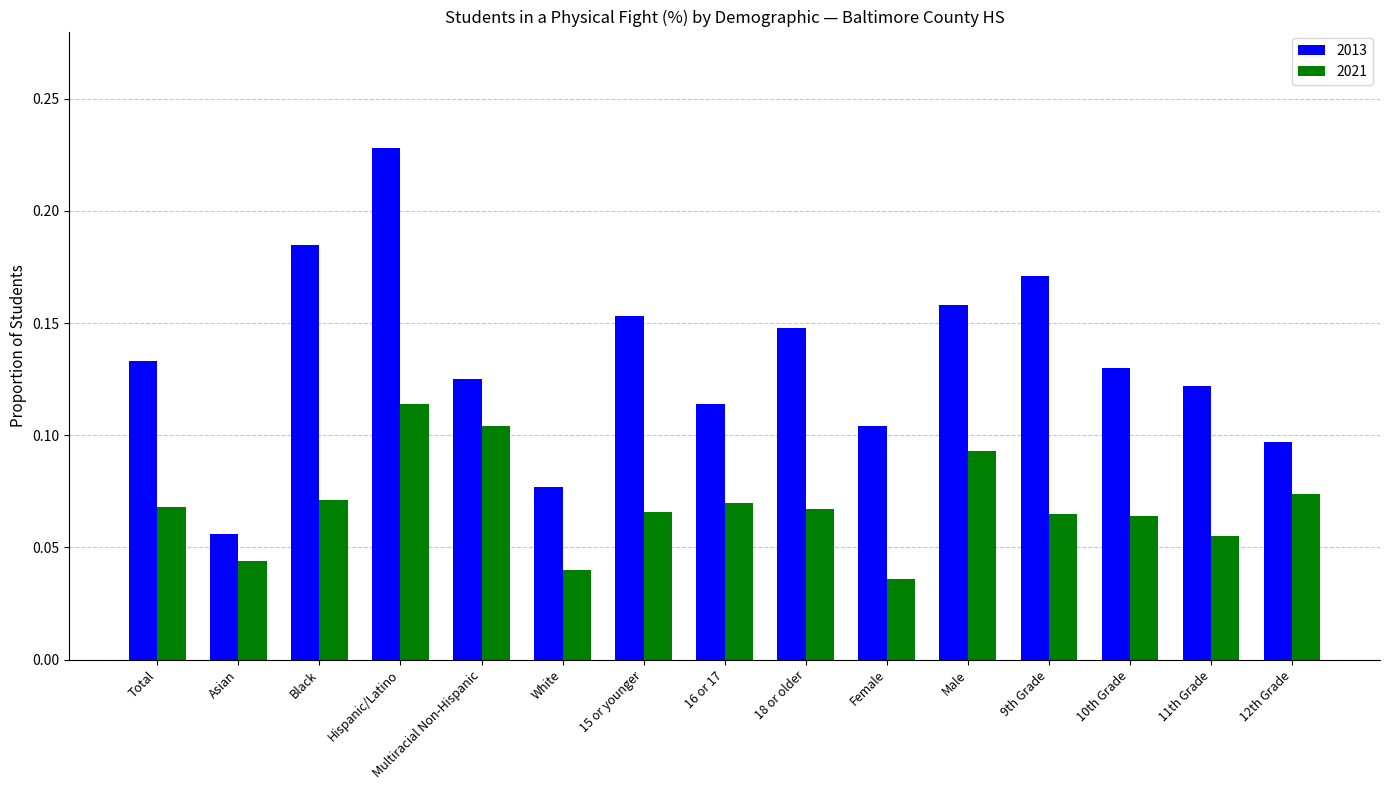

The 2021 series shows 0.0 at 18 or older. True or false?

False